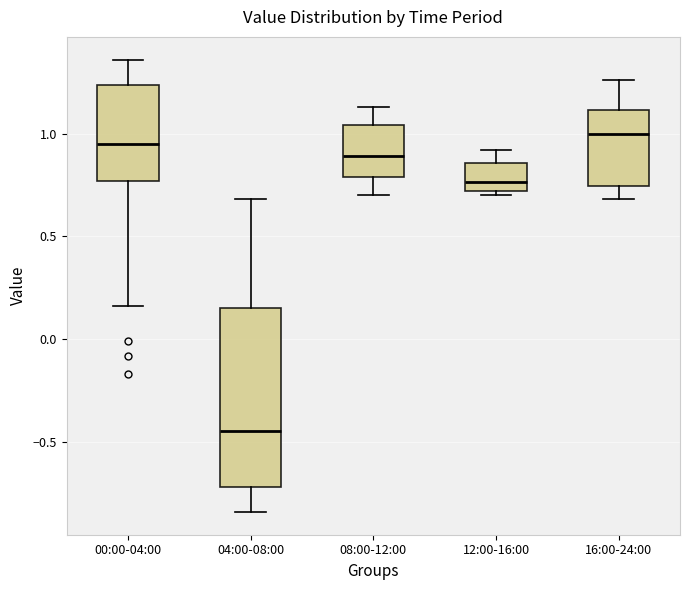

Which box's median line is the lowest?

04:00-08:00